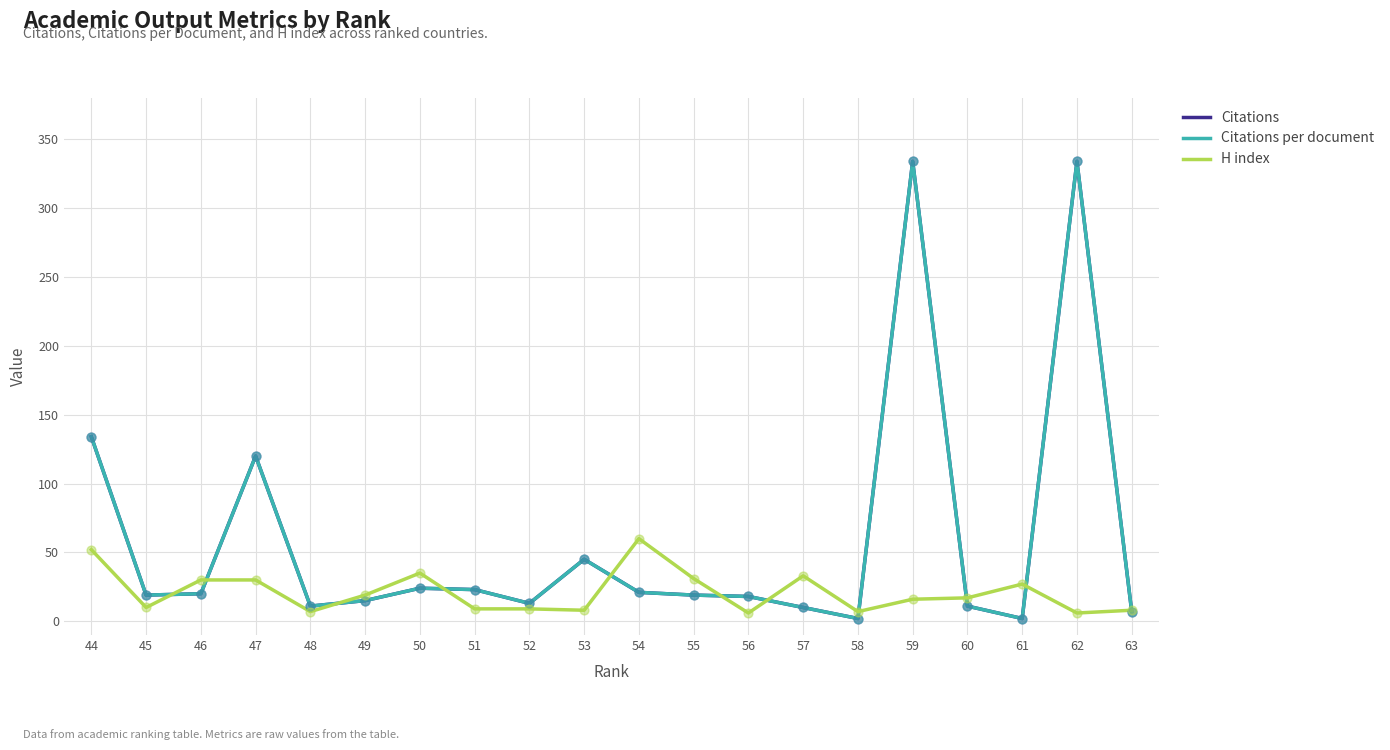

Which series reaches the maximum Y coordinate?

Citations